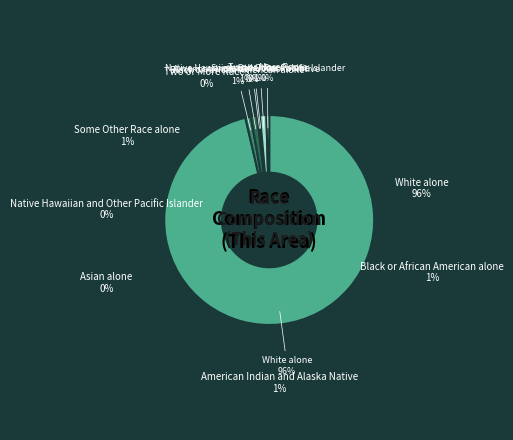

Combined, do White alone and Asian alone account for over 50%?

Yes